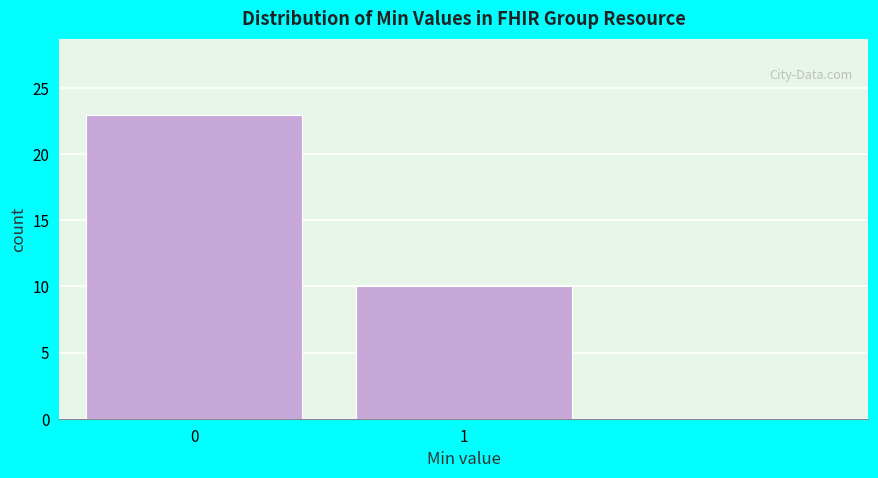

Reading left to right, extract all data points from this chart.

23	10